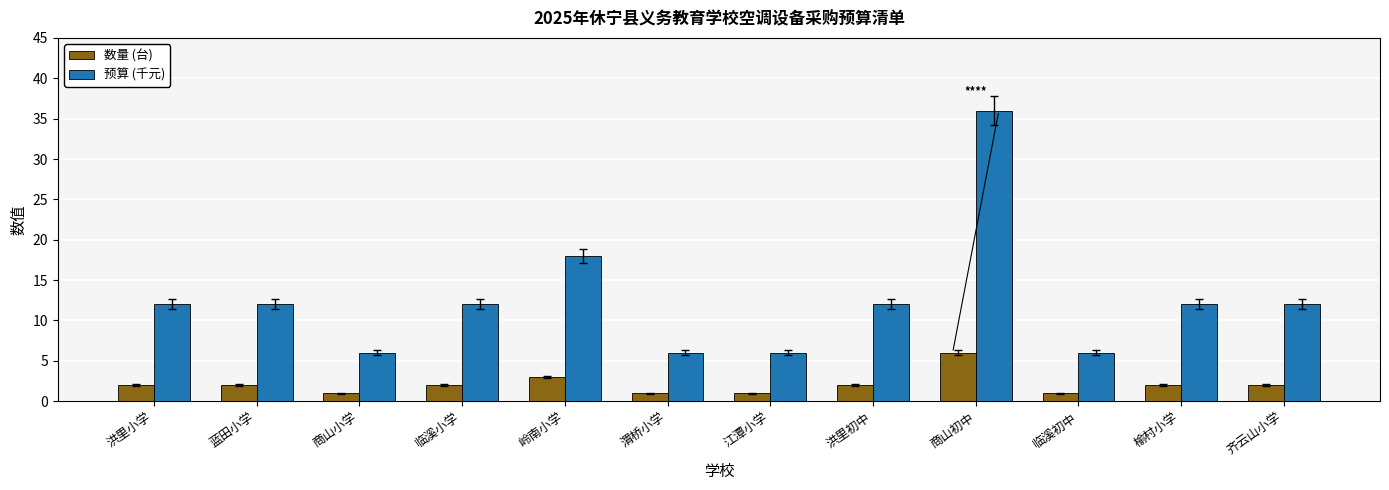

How many data points does each series have?

12